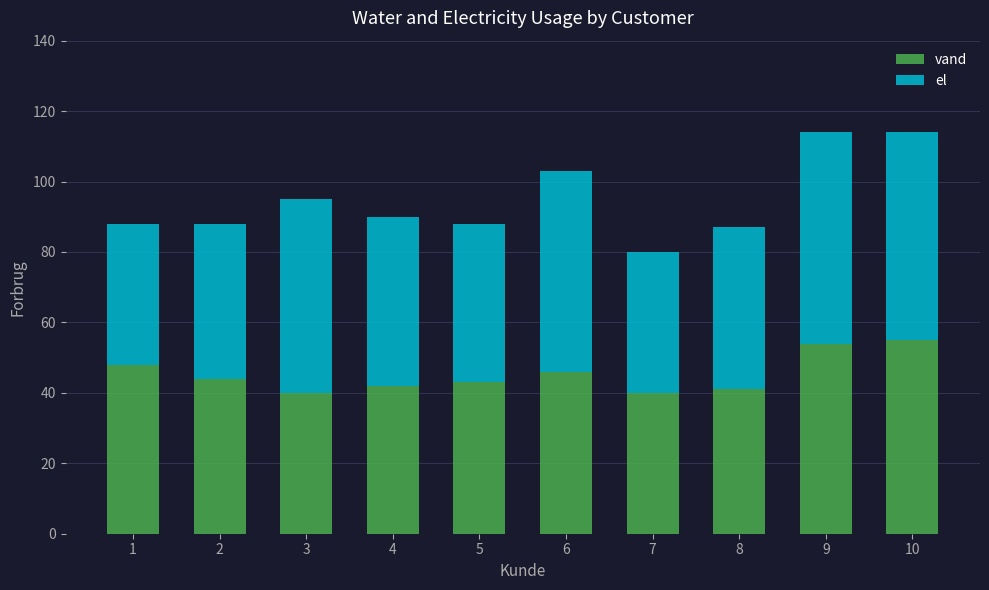

How many distinct data groups are displayed?

2